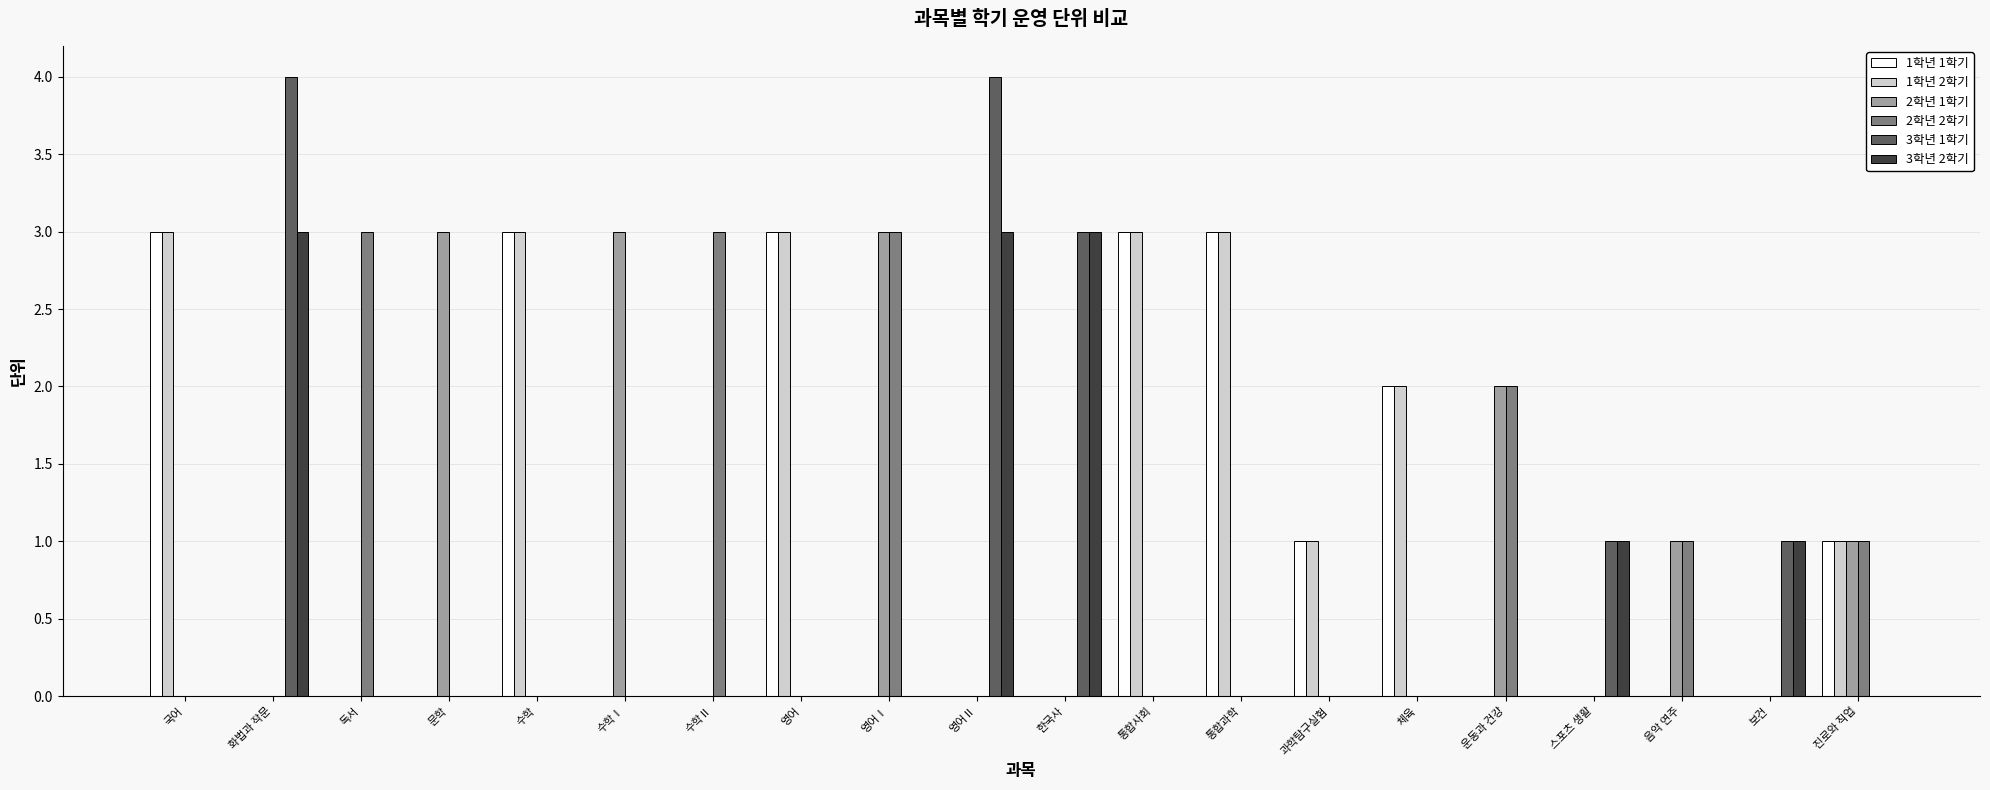

Is the value of 3학년 2학기 at 진로와 직업 greater than the value of 2학년 1학기 at 영어Ⅰ?

No